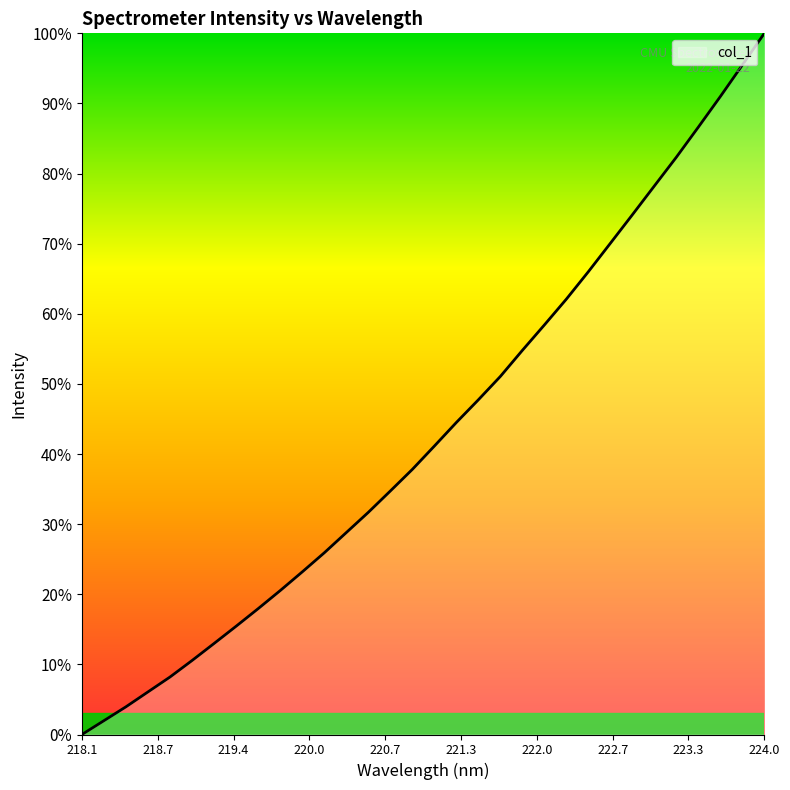

What is the maximum value shown in the chart?

100.0